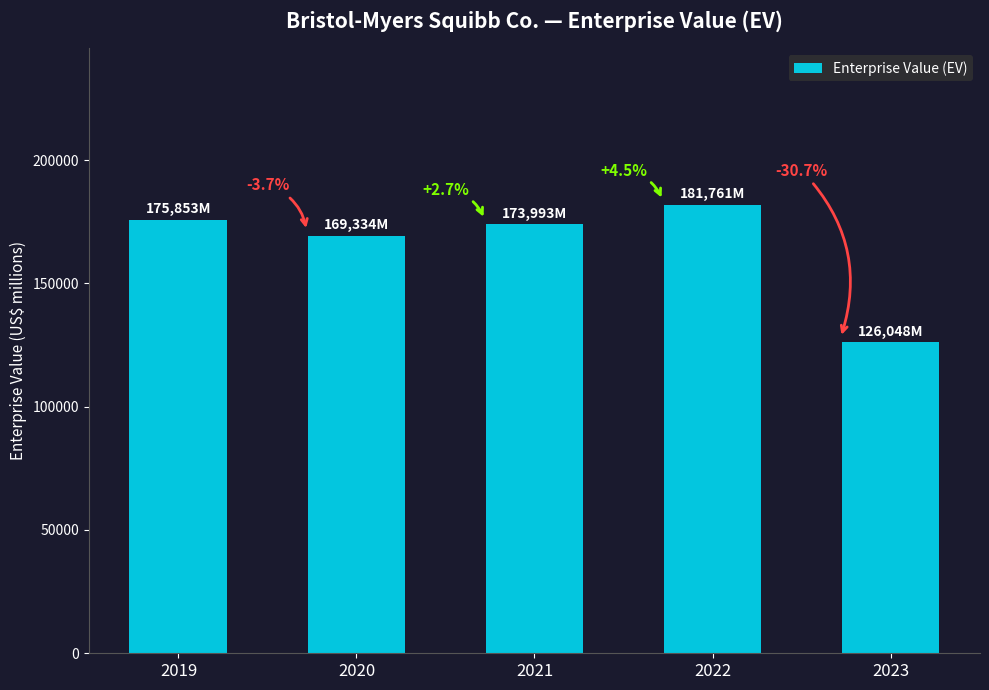

Which category has the highest value across all series?

2022